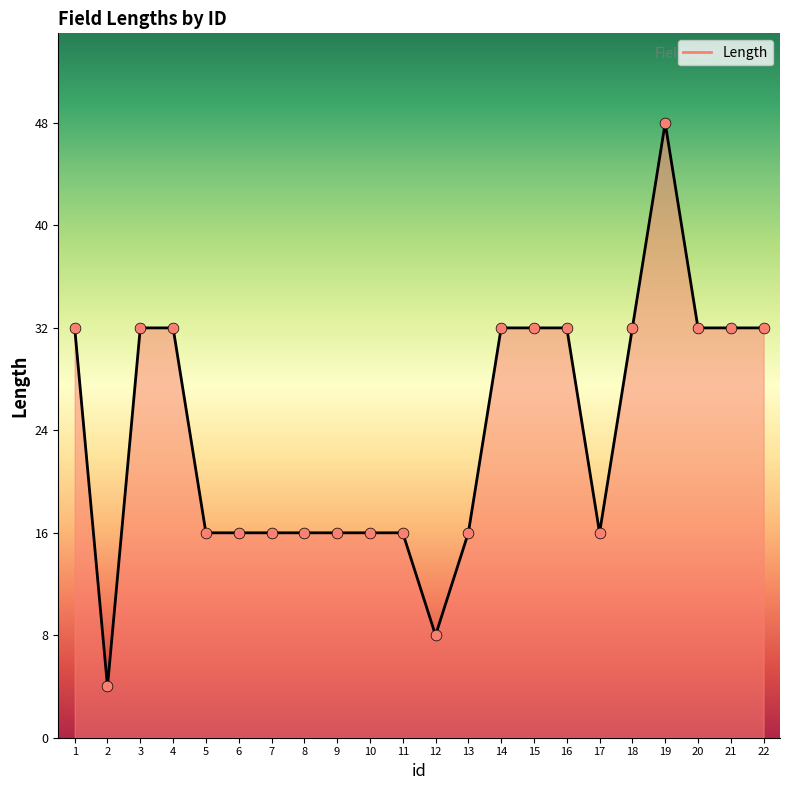

What is the change in value from 9 to 18?

+16